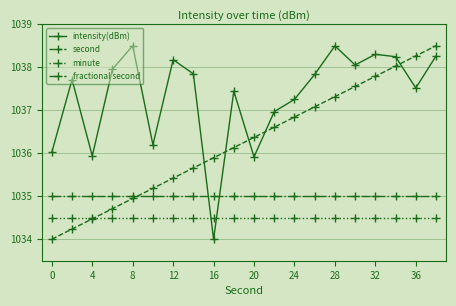

What are all the series names shown in the legend?

intensity(dBm), second, minute, fractional second